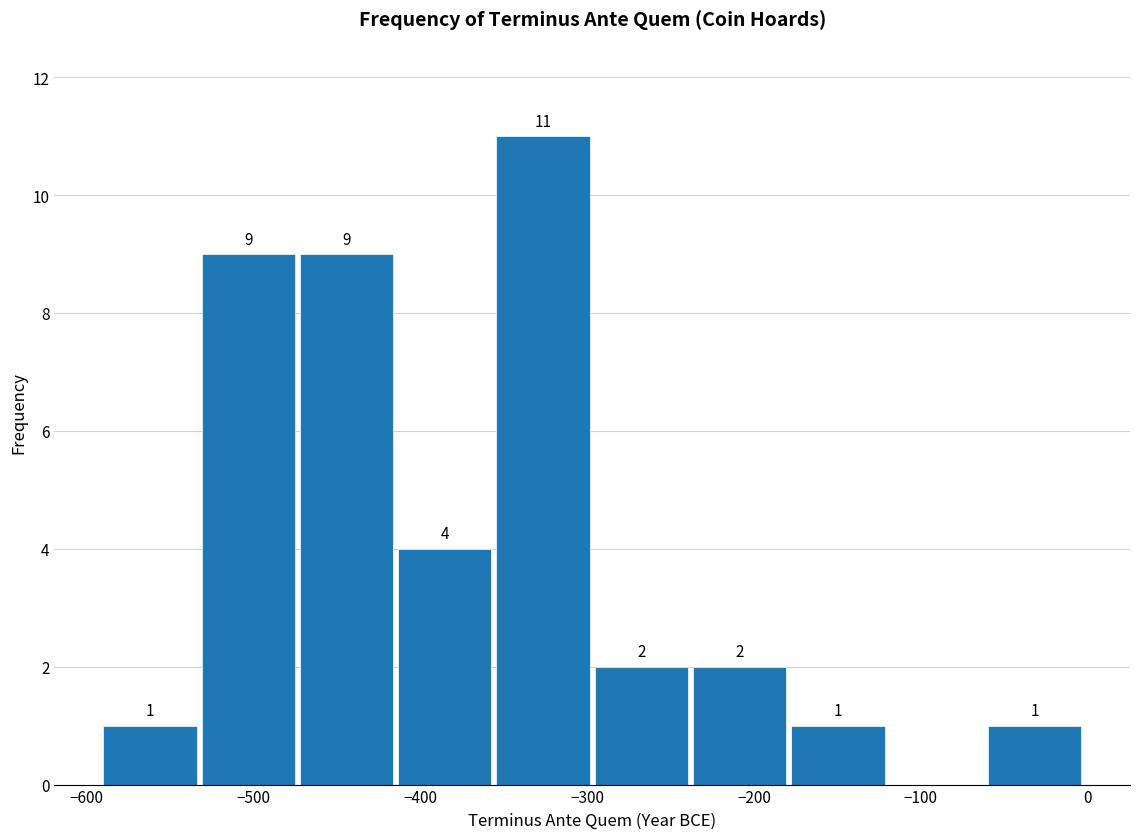

Which range on the x-axis has the tallest bar?

-350 to -300